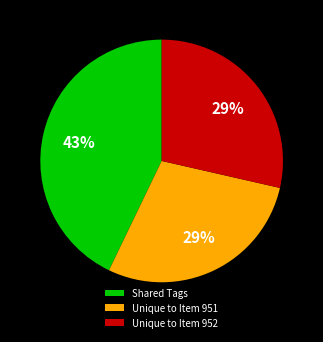

Is the sum of Shared Tags and Unique to Item 951 greater than half?

Yes